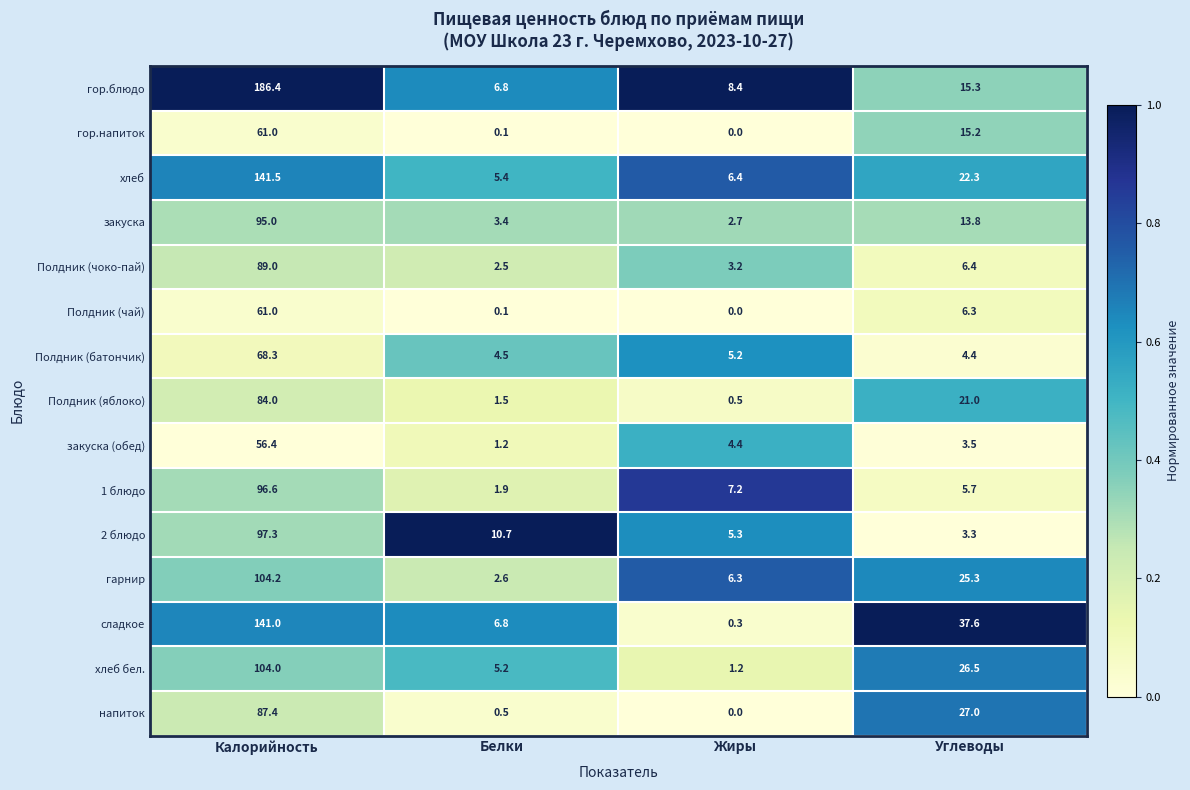

Between Белки and Углеводы, which series saw the biggest shift?

сладкое